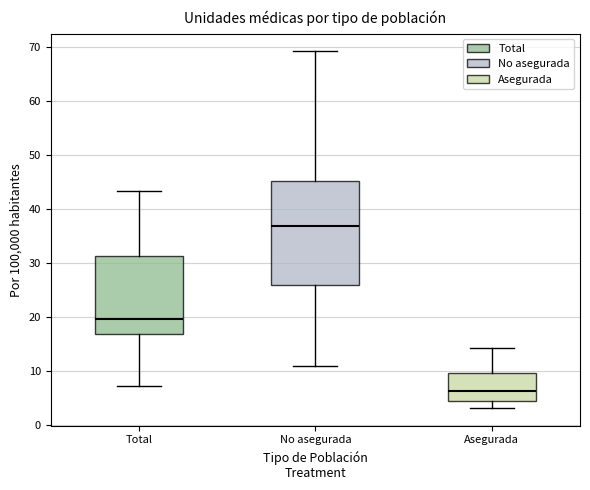

Reading left to right, transcribe this box plot: for each box, give where its median line is, the range the box spans, and where its two whiskers end, as read against the y-axis. The values are not printed on the chart, so give them approximately, as read against the axis.

Total: median 20, box 17 to 31, whiskers 7 to 43
No asegurada: median 37, box 26 to 45, whiskers 11 to 69
Asegurada: median 6, box 4 to 10, whiskers 3 to 14